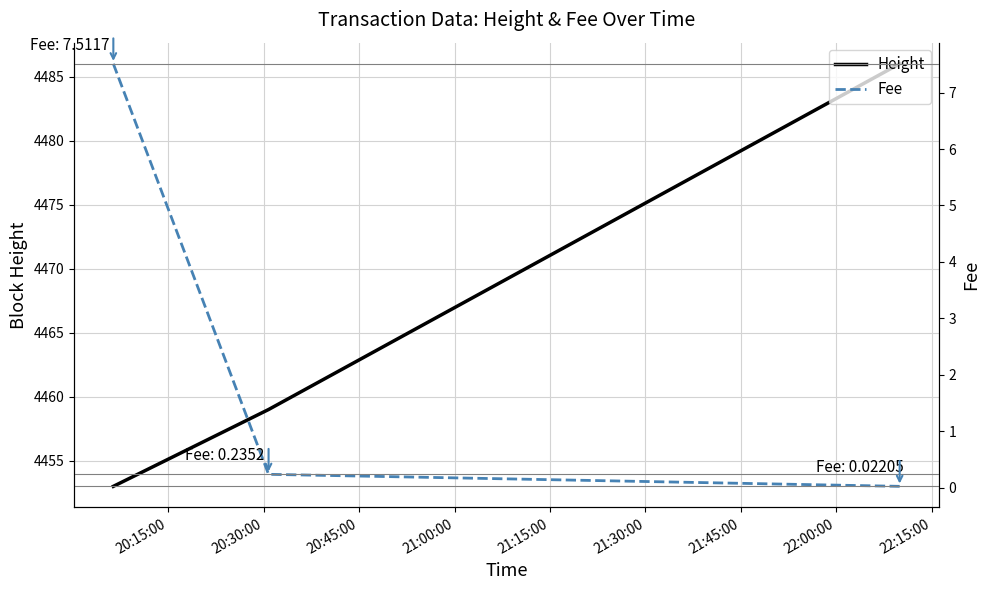

Is it true that Fee equals 0.2 at 20:30:00?

True